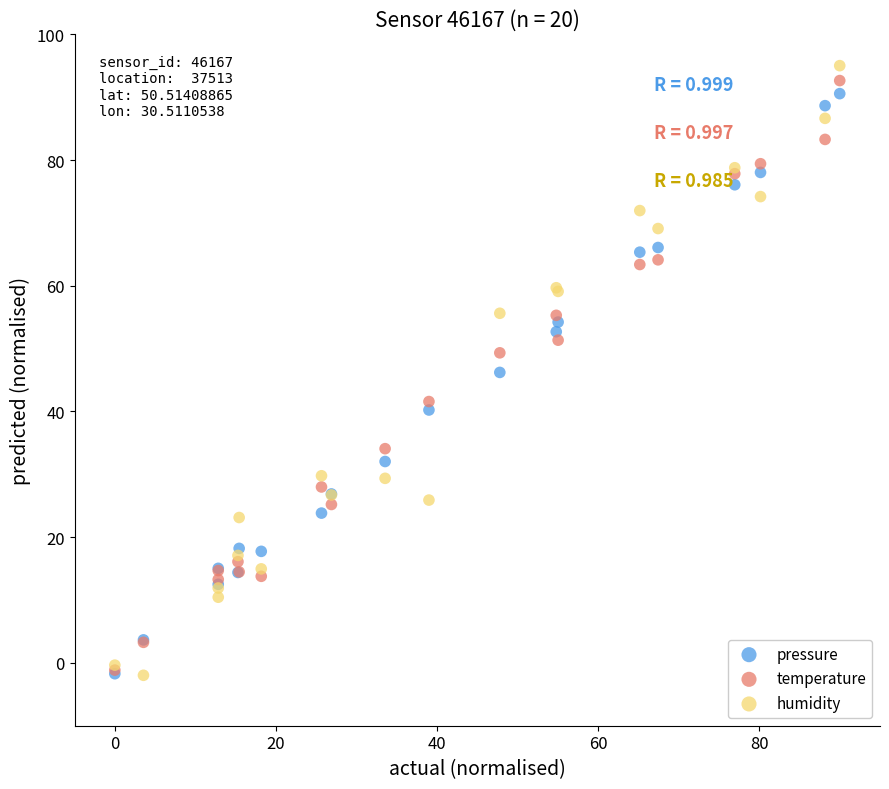

In the temperature series, what Y value is closest to 45?

41.6